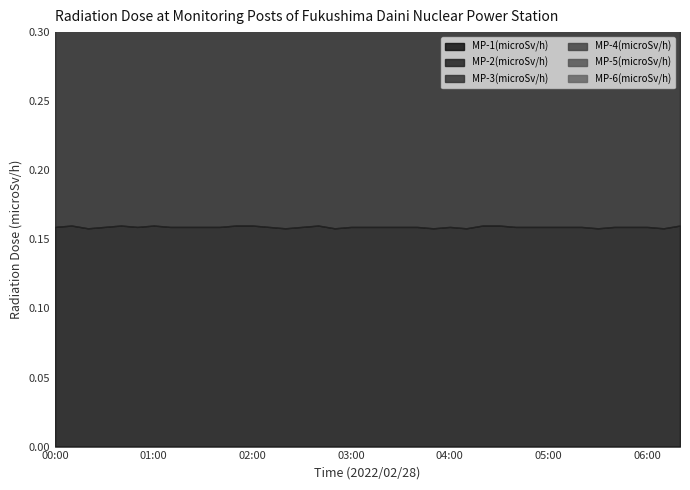

How many interior local peaks does the MP-3(microSv/h) series have?

5